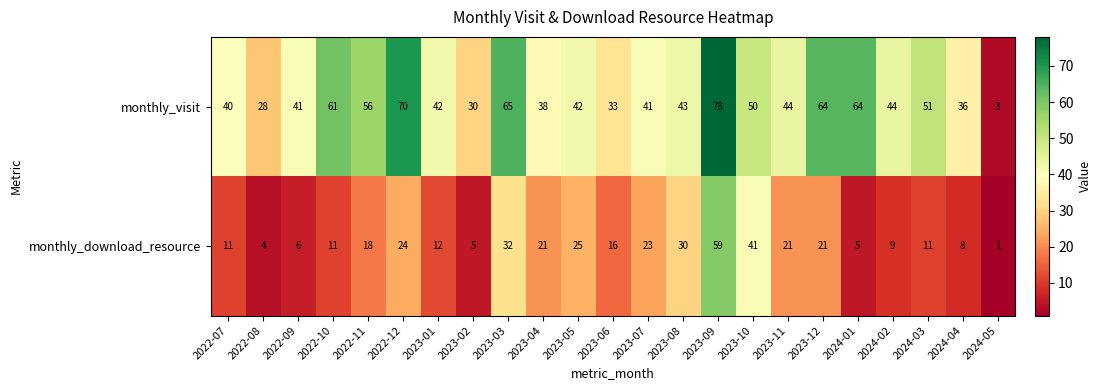

What is the average value of the monthly_download_resource series?

18